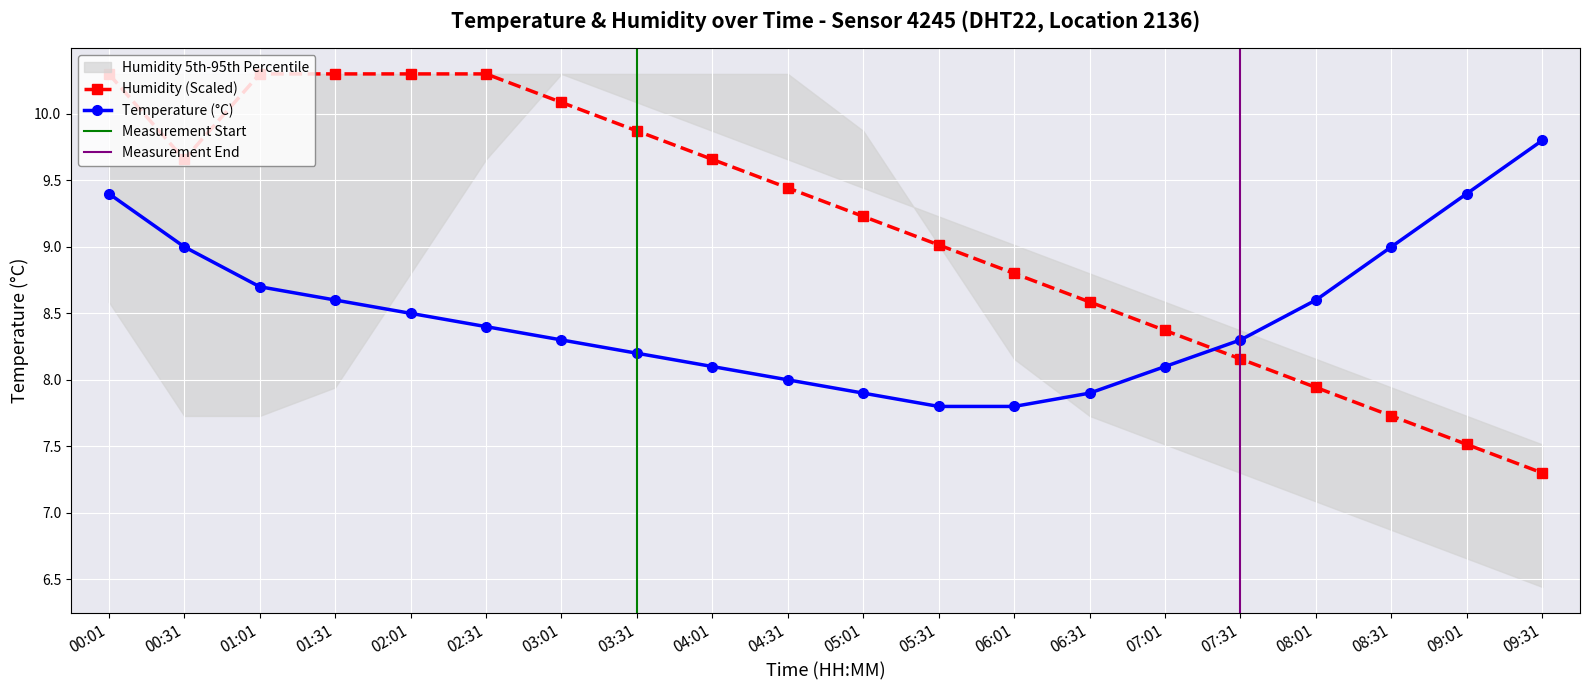

What is the label of the 1st point from the right?

09:31